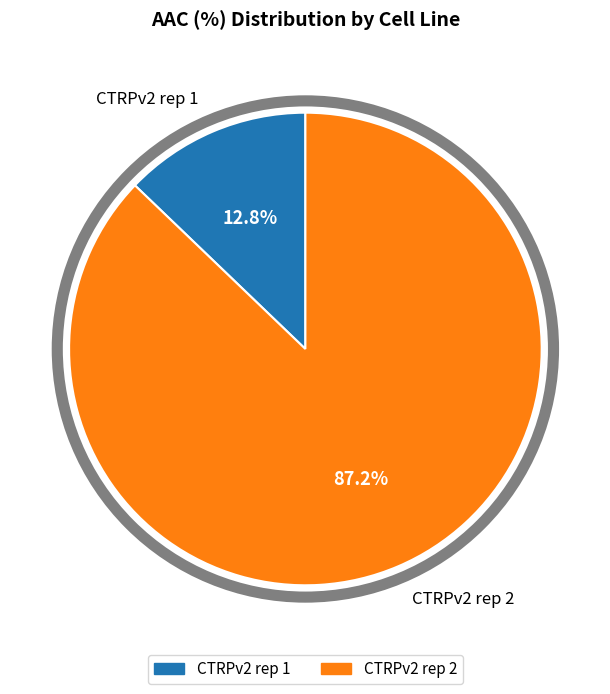

Does CTRPv2 rep 2 account for over 50% of the chart?

Yes